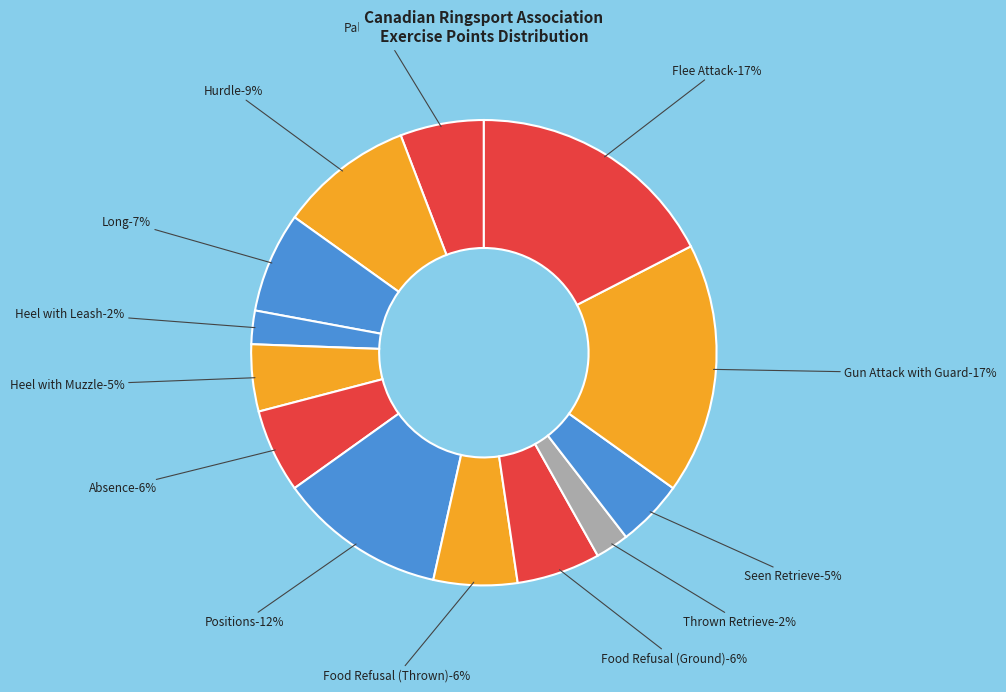

To the nearest percent, what is the combined percentage of Hurdle / Haie and Absence?

15%